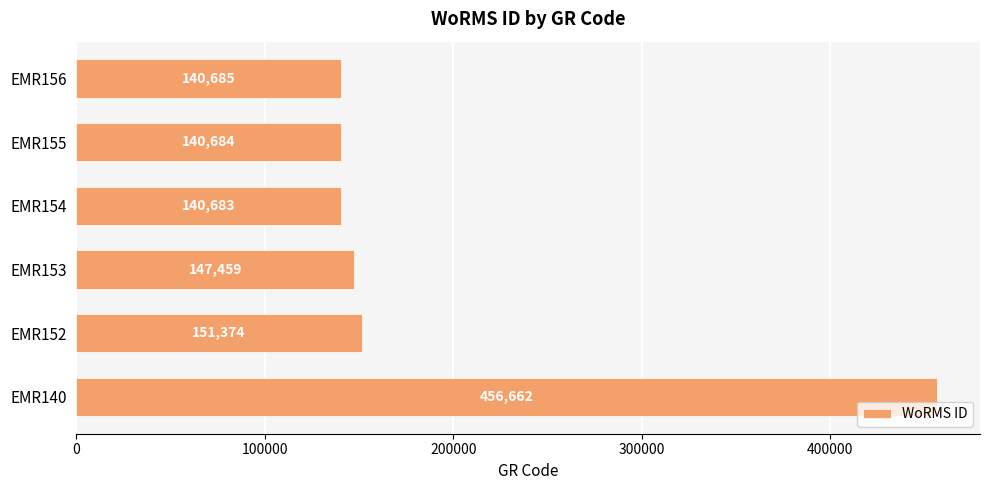

Rank the categories by value from highest to lowest.

EMR140, EMR152, EMR153, EMR156, EMR155, EMR154